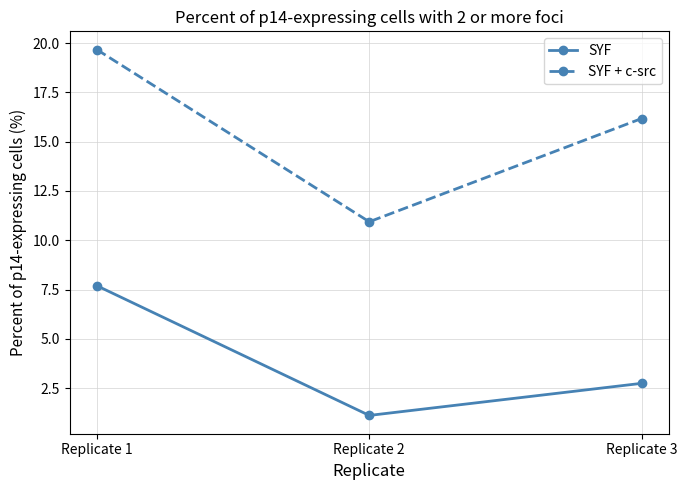

What is the difference between the SYF + c-src values at Replicate 3 and Replicate 1?

3.5